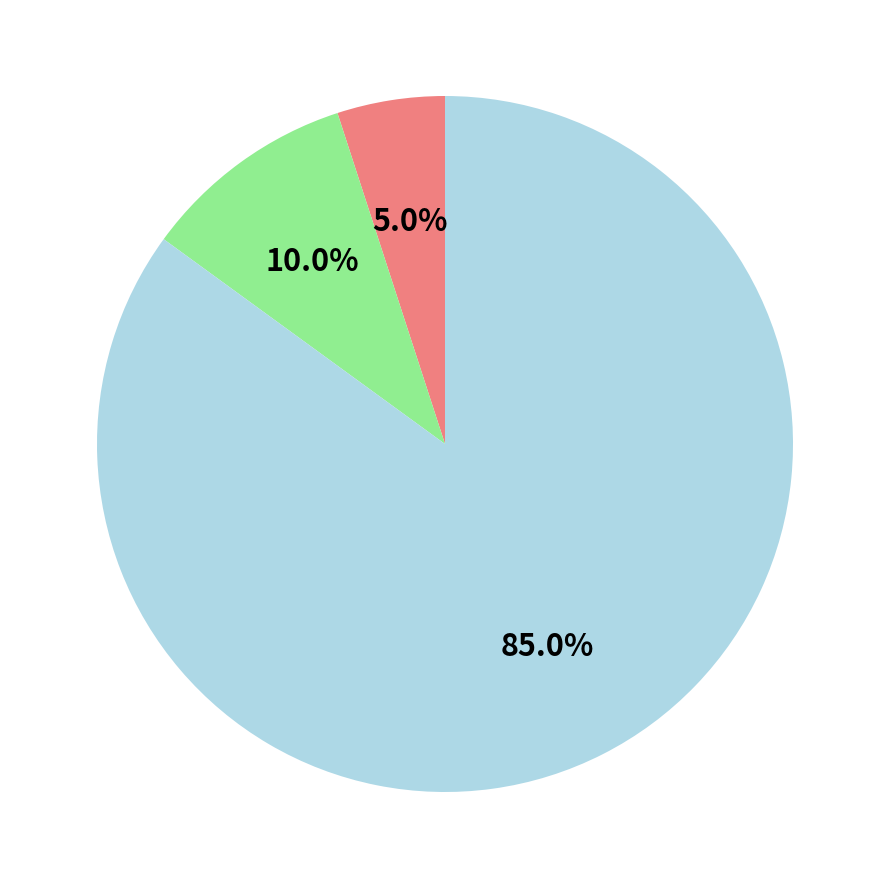

Does any single category account for the majority?

Yes